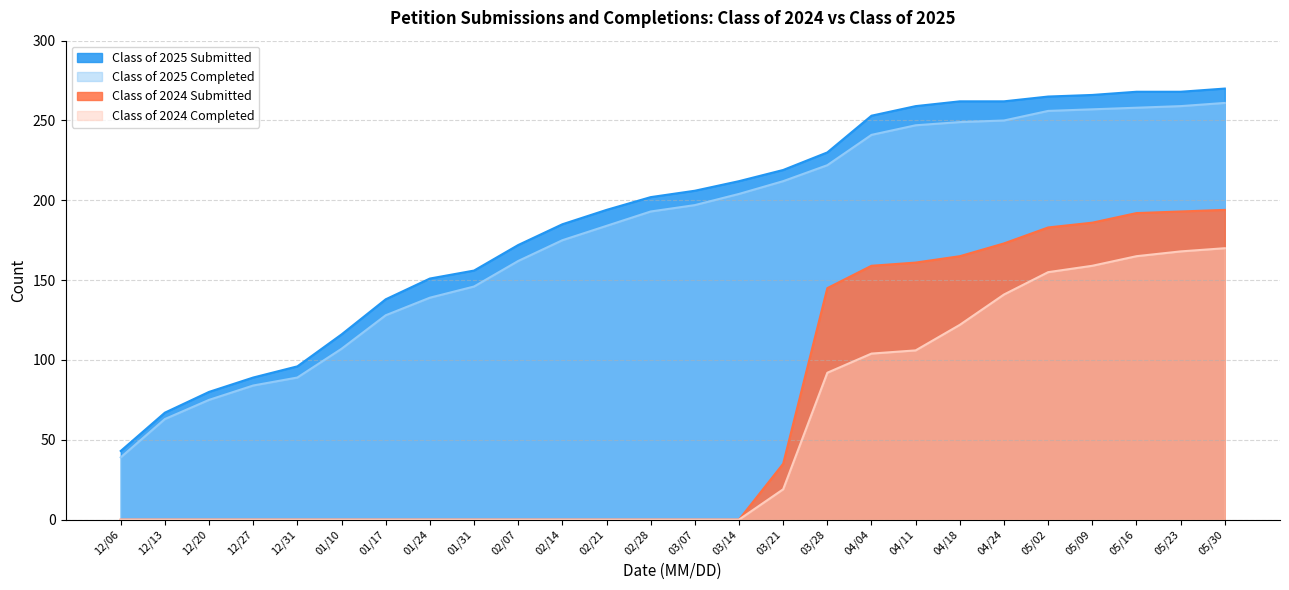

How many lines are shown in the chart?

4